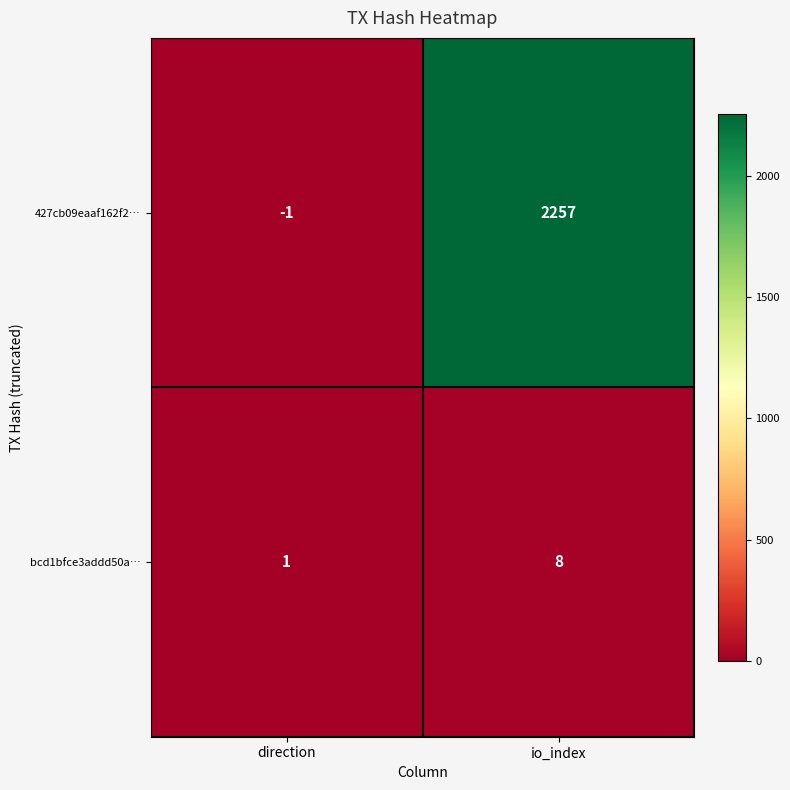

Rank the series by their average value, from highest to lowest.

427cb09eaaf162f2…, bcd1bfce3addd50a…